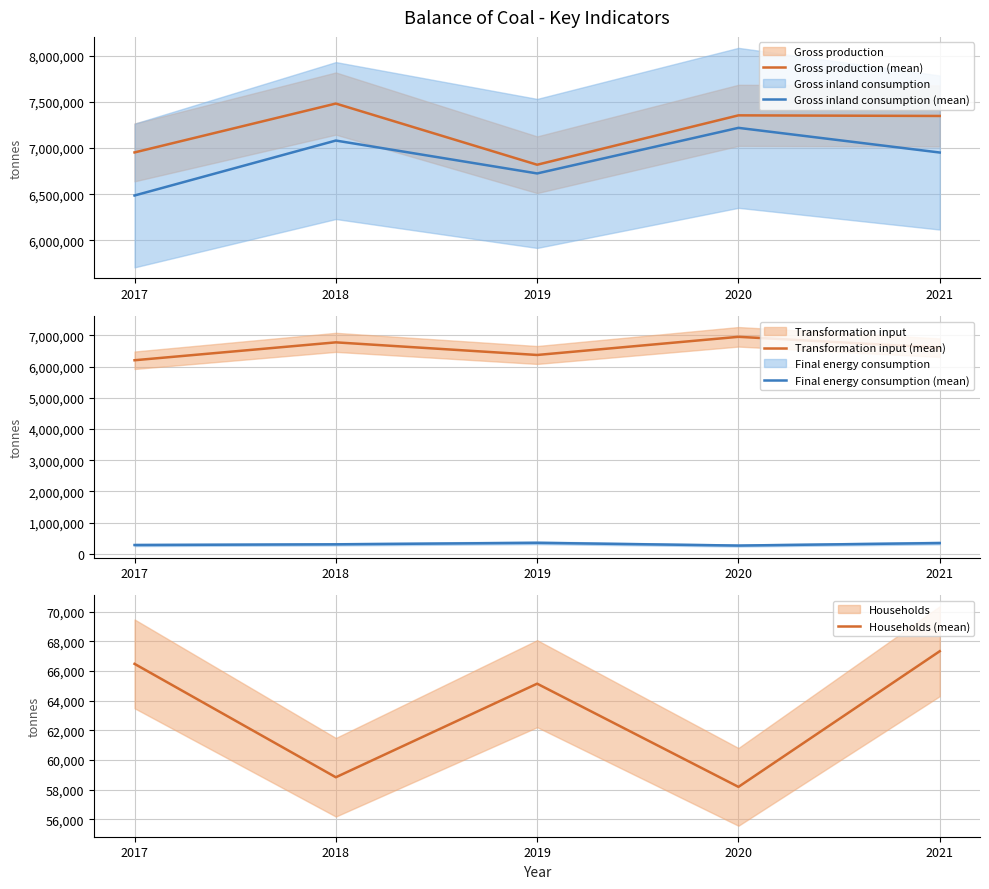

Rank the categories by Gross inland consumption (mean) value from highest to lowest.

2020, 2018, 2021, 2019, 2017